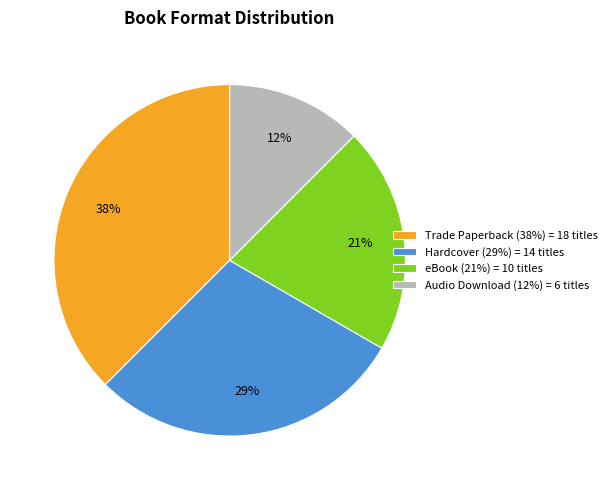

To the nearest percent, what portion does eBook (21%) = 10 titles represent?

21%